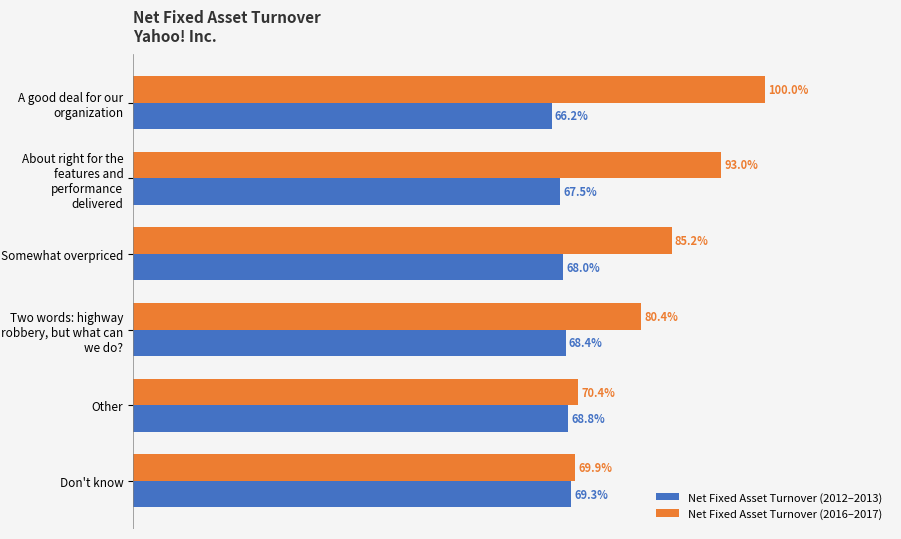

At which label does Net Fixed Asset Turnover (2012–2013) reach its peak?

Don't know